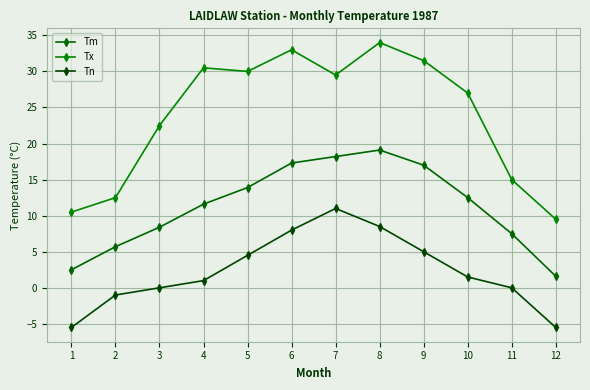

Reading right to left, extract all data points from this chart.

Tm: 1.6	7.5	12.5	17.0	19.1	18.2	17.3	13.9	11.6	8.4	5.7	2.5
Tx: 9.5	15.0	27.0	31.5	34.0	29.5	33.0	30.0	30.5	22.5	12.5	10.5
Tn: -5.5	0.0	1.5	5.0	8.5	11.0	8.0	4.5	1.0	0.0	-1.0	-5.5